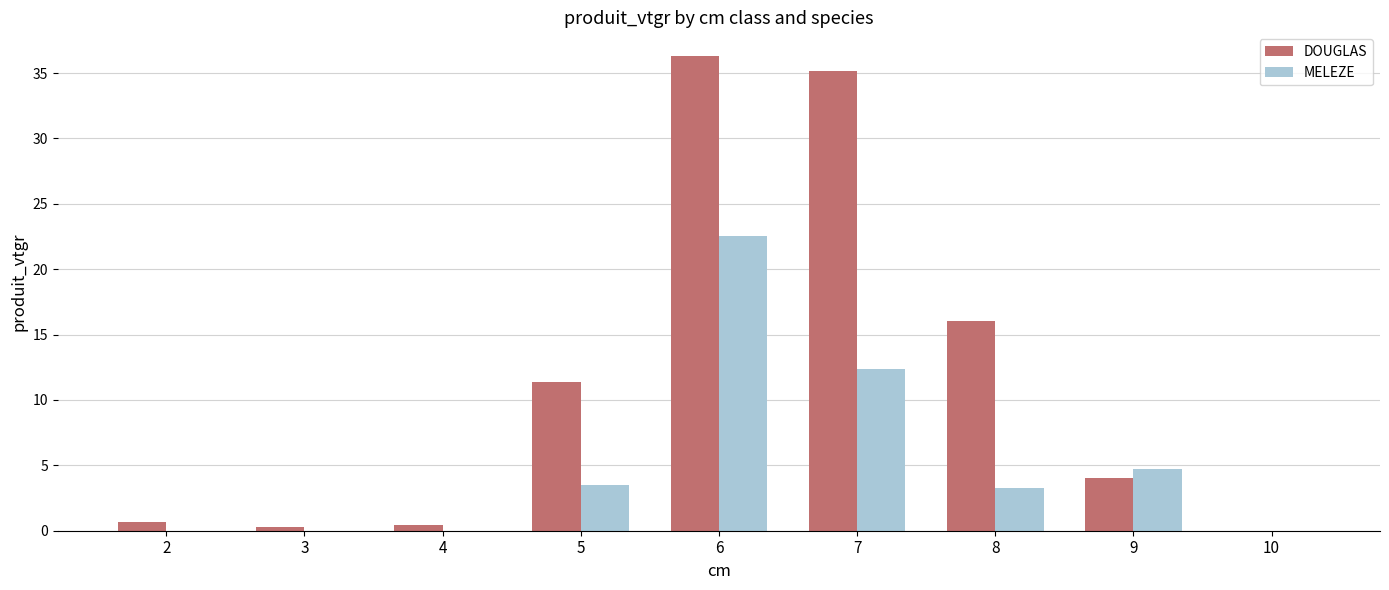

Is the value of DOUGLAS at 9 greater than the value of MELEZE at 6?

No